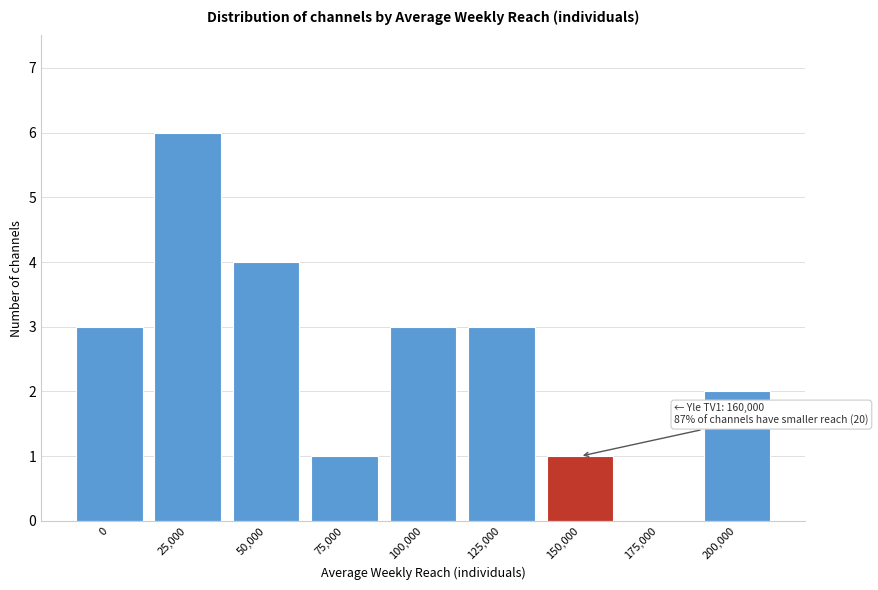

Reading right to left, list all the values displayed in this chart.

200,000=2	175,000=0	150,000=1	125,000=3	100,000=3	75,000=1	50,000=4	25,000=6	0=3